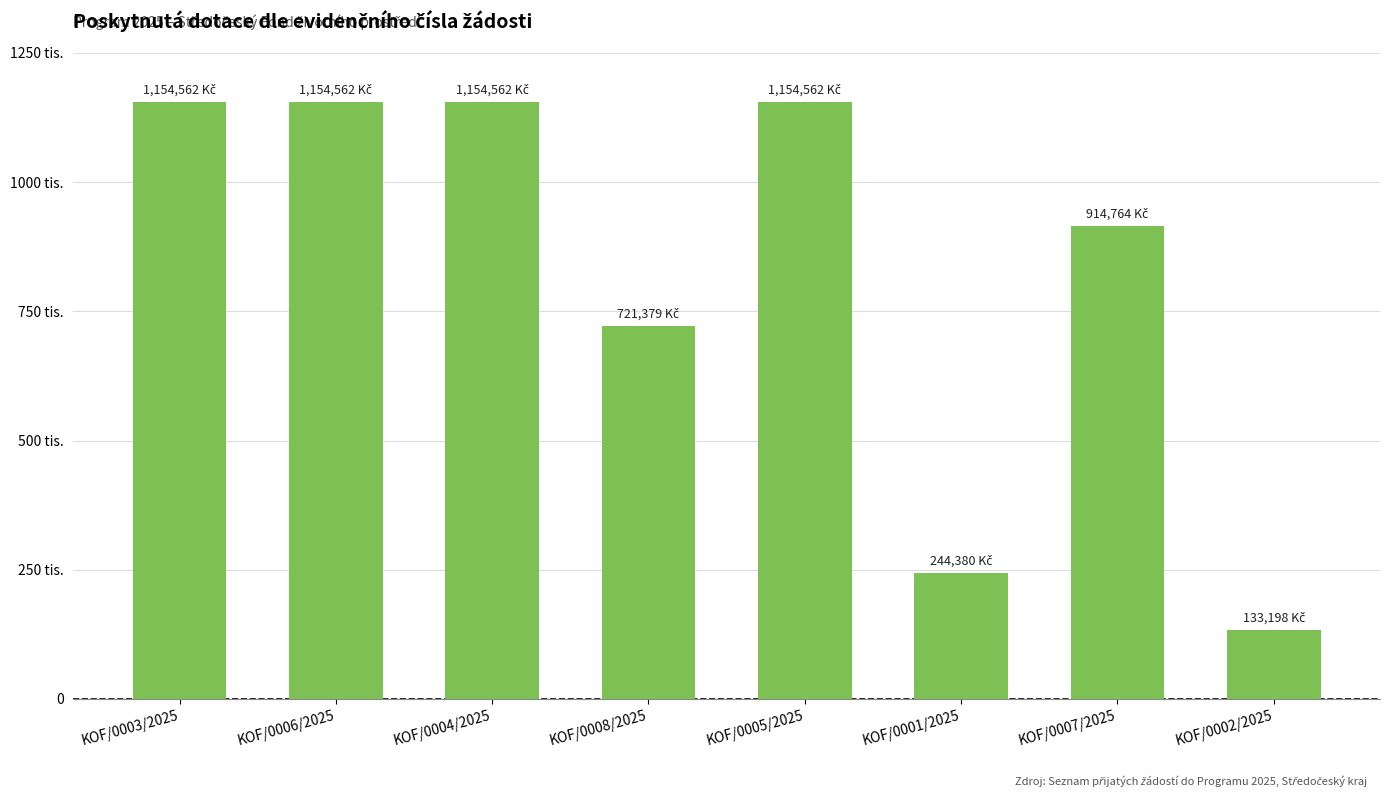

Reading left to right, what are all the values shown in this chart?

1154562	1154562	1154562	721379	1154562	244380	914764	133198